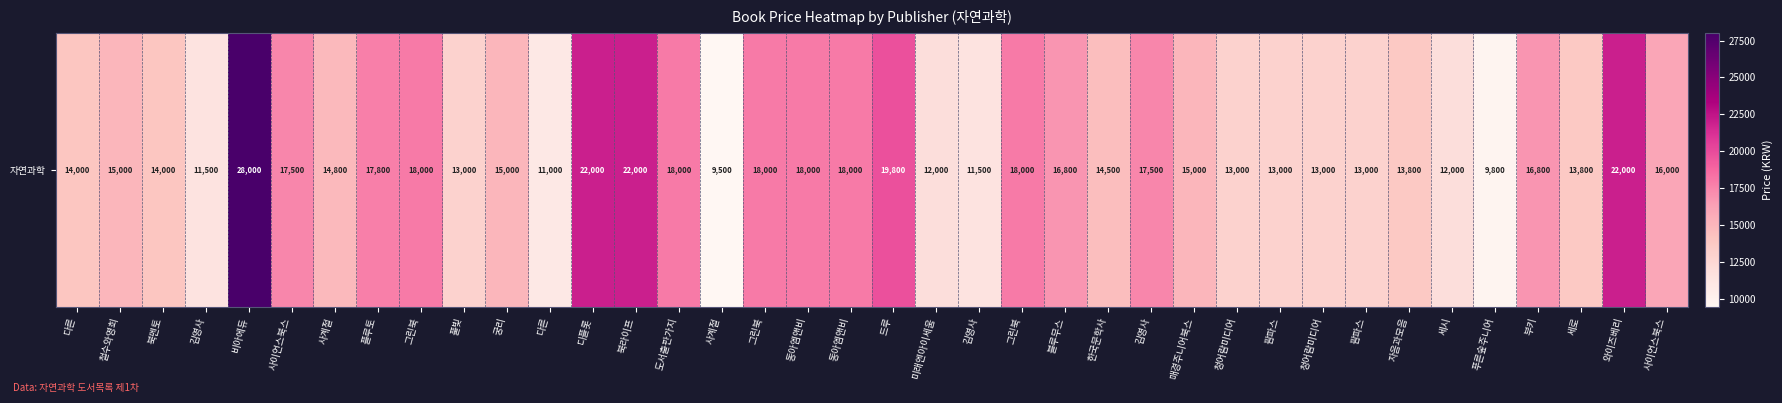

Reading left to right, extract all data points from this chart.

다른=14000	철수와영희=15000	북멘토=14000	김영사=11500	비아에듀=28000	사이언스북스=17500	사계절=14800	플루토=17800	그린북=18000	풀빛=13000	궁리=15000	다른=11000	디플롯=22000	북라이프=22000	도서출판가지=18000	사계절=9500	그린북=18000	동아엠앤비=18000	동아엠앤비=18000	드루=19800	미래엔아이세움=12000	김영사=11500	그린북=18000	블루무스=16800	한국문학사=14500	김영사=17500	매경주니어북스=15000	청어람미디어=13000	팜파스=13000	청어람미디어=13000	팜파스=13000	자음과모음=13800	세시=12000	푸른숲주니어=9800	부키=16800	세로=13800	와이즈베리=22000	사이언스북스=16000